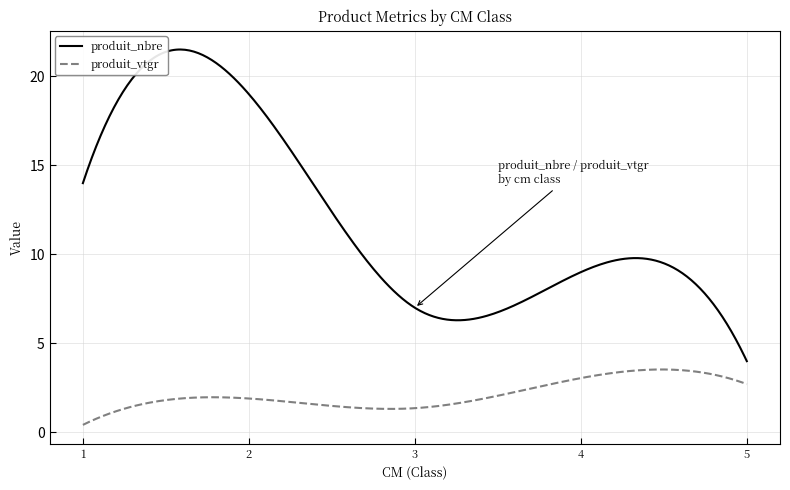

What is the lowest value of the produit_vtgr series?

0.4